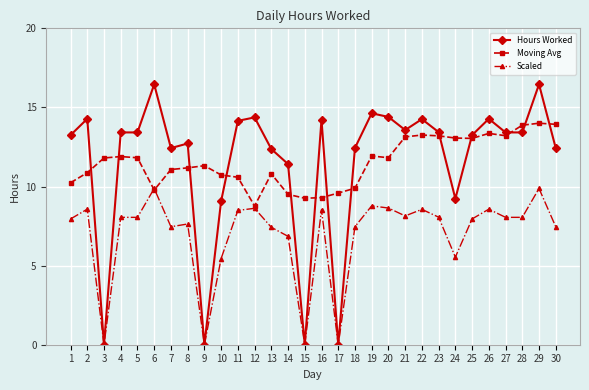

What is the value of the Moving Avg point at the 24th from the left?

13.1